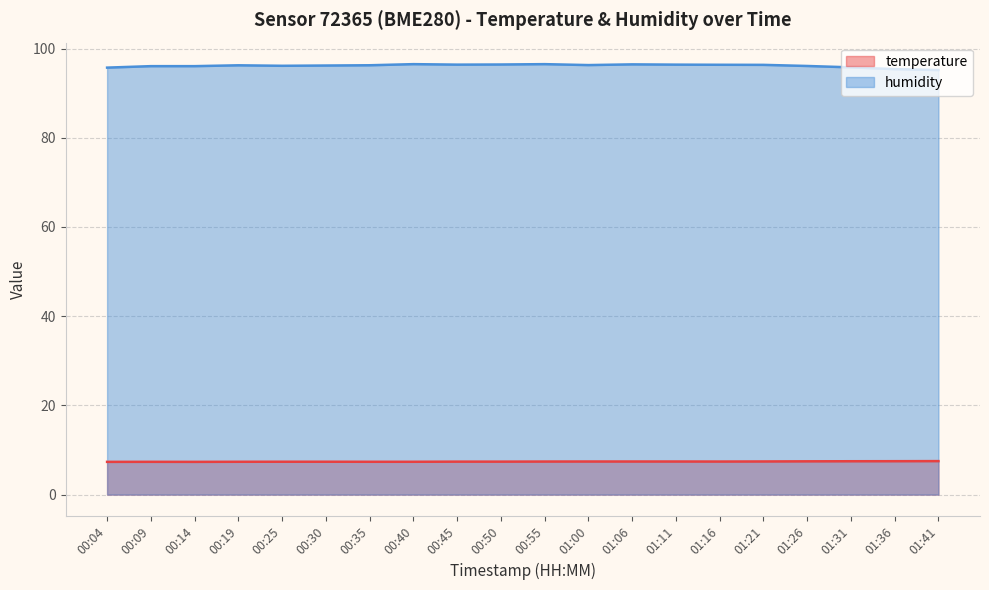

What is the minimum value for temperature?

7.3